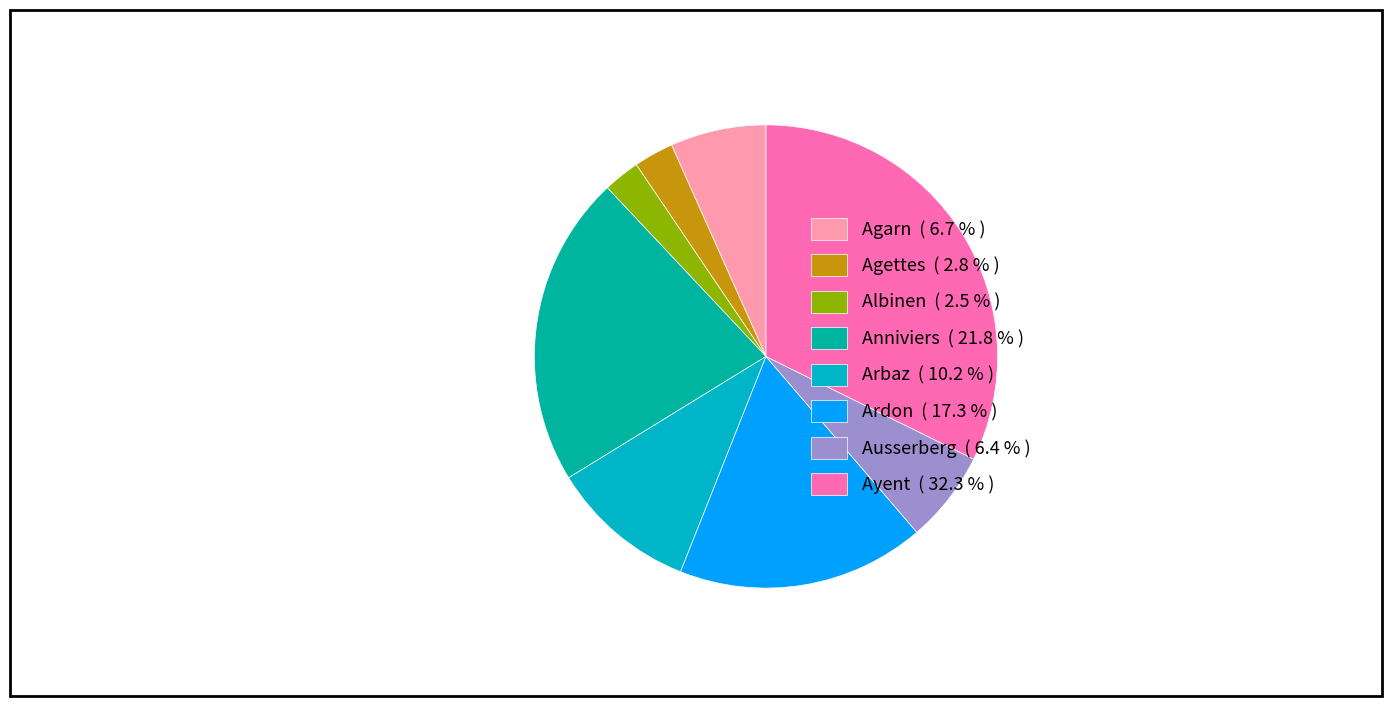

Which category has the biggest portion of the pie?

Ayent